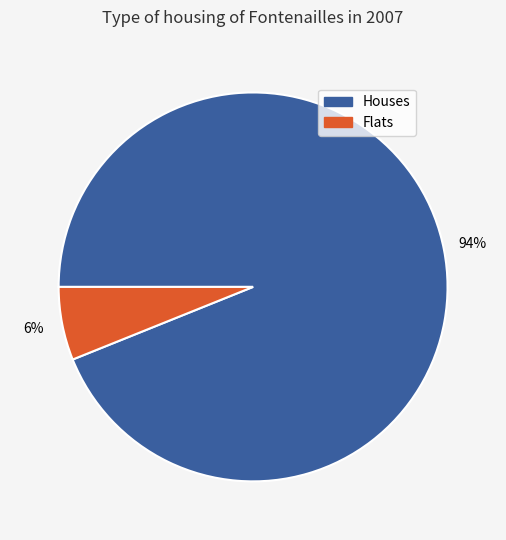

Is there any slice that represents more than half of the pie?

Yes